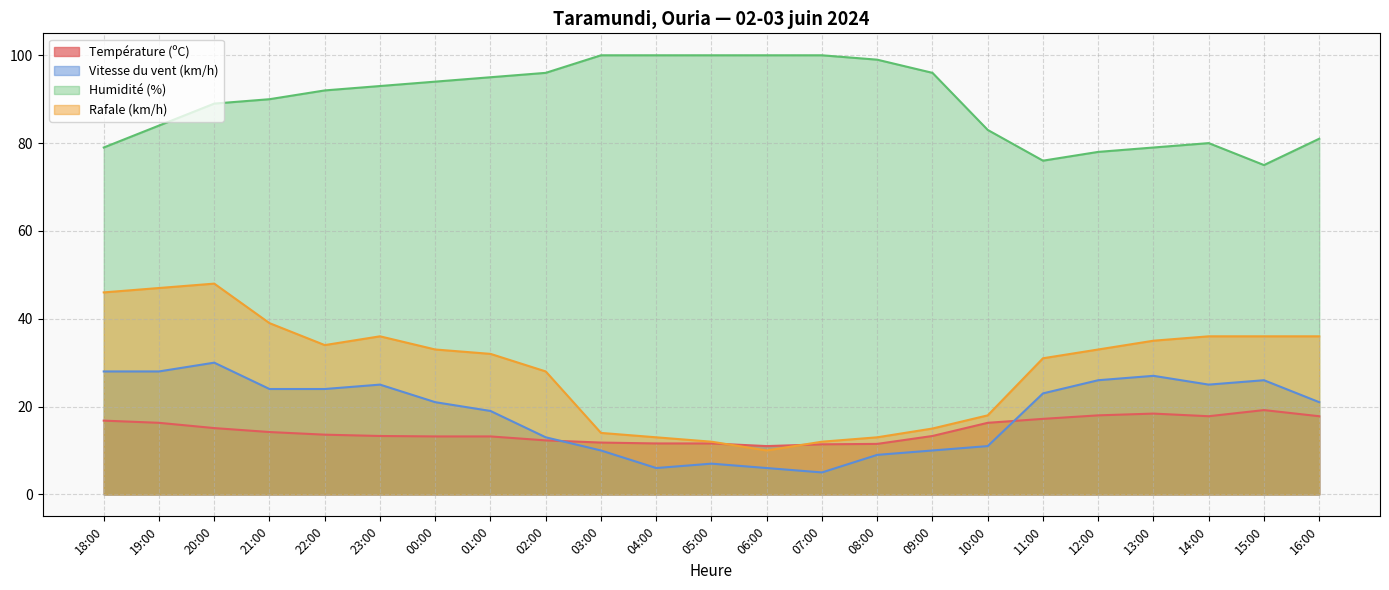

Reading left to right, what are all the values shown in this chart?

Température (ºC): 16.8	16.3	15.1	14.2	13.6	13.3	13.2	13.2	12.3	11.8	11.6	11.6	11.0	11.4	11.5	13.3	16.3	17.2	18.0	18.4	17.8	19.2	17.8
Vitesse du vent (km/h): 28.0	28.0	30.0	24.0	24.0	25.0	21.0	19.0	13.0	10.0	6.0	7.0	6.0	5.0	9.0	10.0	11.0	23.0	26.0	27.0	25.0	26.0	21.0
Humidité (%): 79.0	84.0	89.0	90.0	92.0	93.0	94.0	95.0	96.0	100.0	100.0	100.0	100.0	100.0	99.0	96.0	83.0	76.0	78.0	79.0	80.0	75.0	81.0
Rafale (km/h): 46.0	47.0	48.0	39.0	34.0	36.0	33.0	32.0	28.0	14.0	13.0	12.0	10.0	12.0	13.0	15.0	18.0	31.0	33.0	35.0	36.0	36.0	36.0